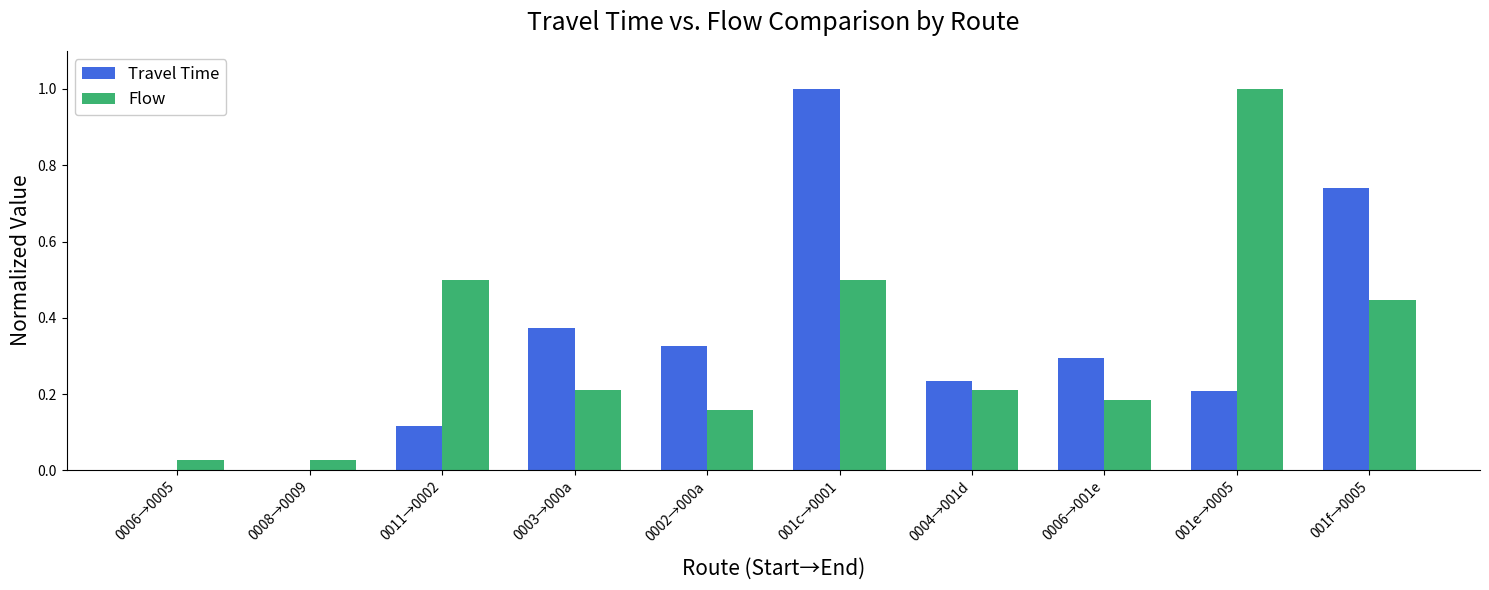

Between 0003→000a and 0002→000a, which series saw the biggest shift?

Flow